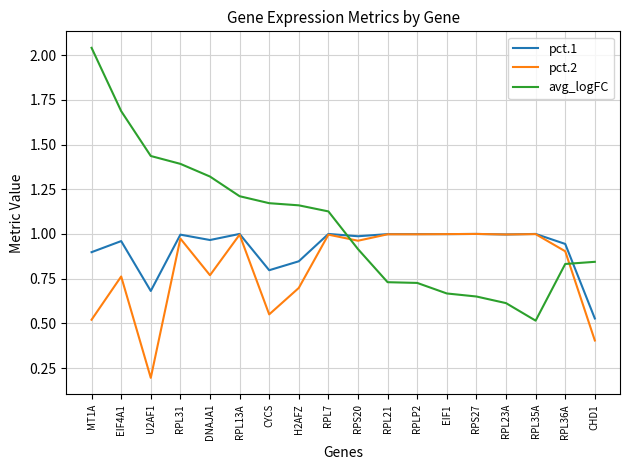

List the series in order of their overall mean, lowest first.

pct.2, pct.1, avg_logFC